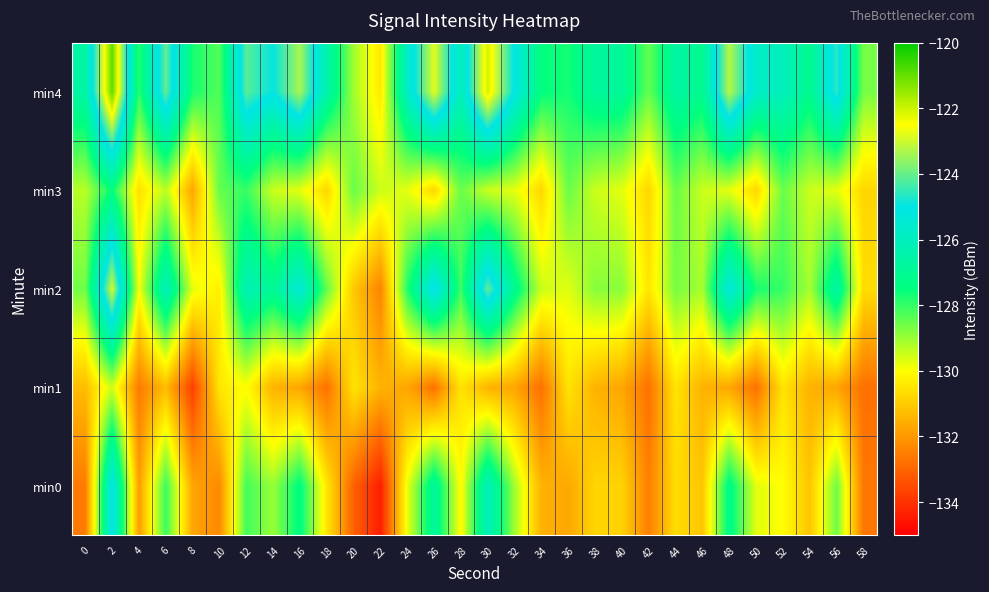

Count the number of categories in the chart.

30